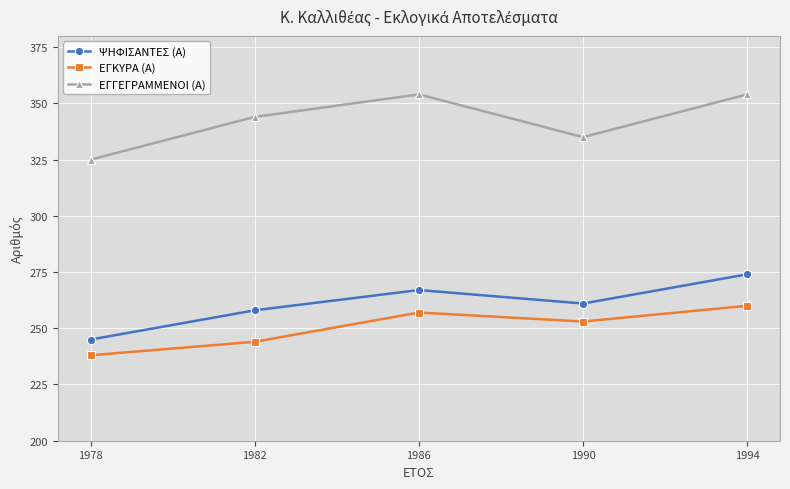

What is the smallest value displayed?

238